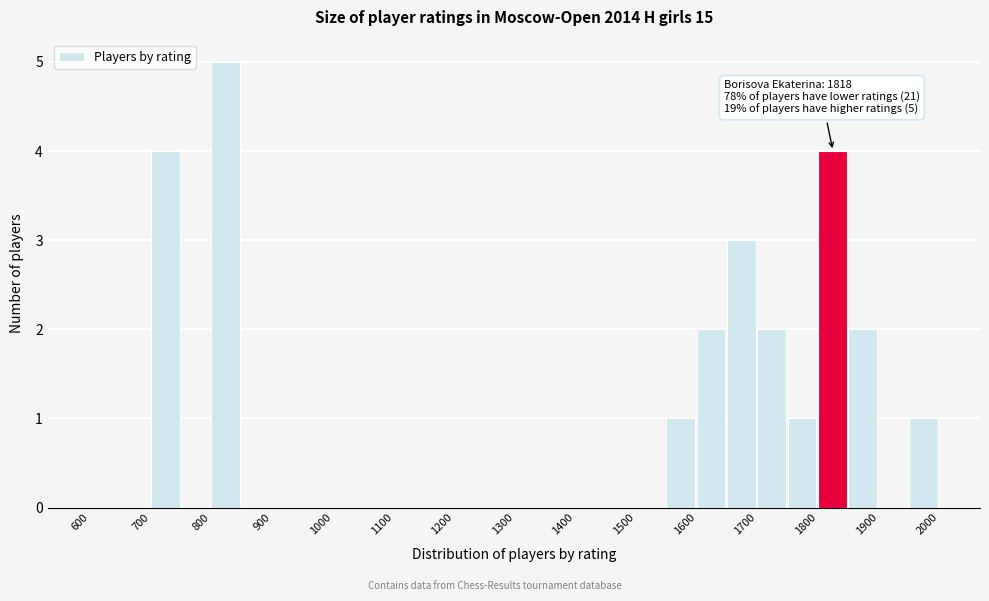

Which range on the x-axis has the tallest bar?

800 to 850